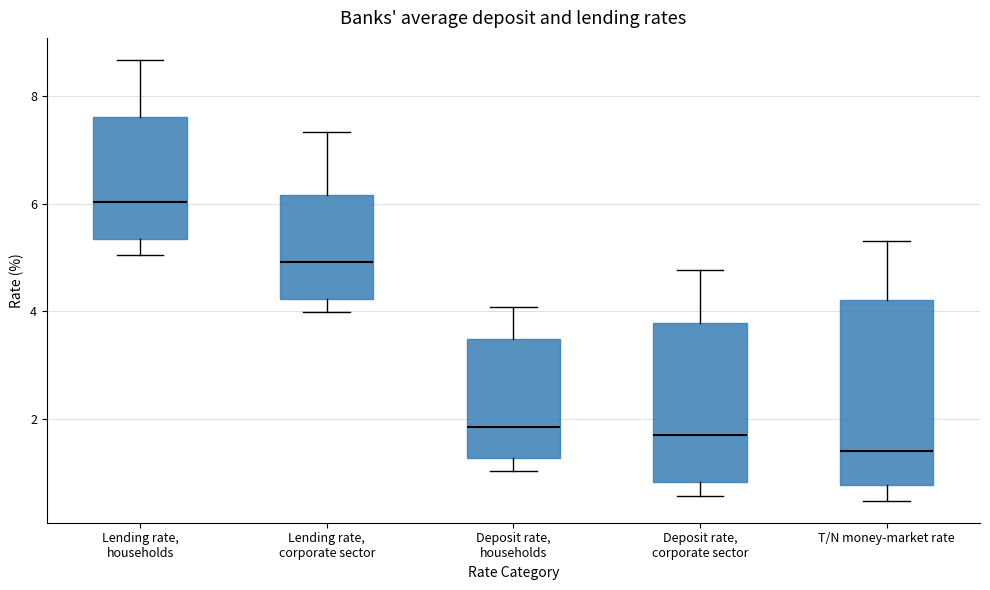

Reading left to right, read every box against the y-axis: the position of its median line, the range the box covers, and the ends of its whiskers. The values are not printed on the chart, so give them approximately, as read against the axis.

Lending rate, households: median 6.0, box 5.4 to 7.6, whiskers 5.0 to 8.6
Lending rate, corporate sector: median 5.0, box 4.2 to 6.2, whiskers 4.0 to 7.4
Deposit rate, households: median 1.8, box 1.2 to 3.4, whiskers 1.0 to 4.0
Deposit rate, corporate sector: median 1.6, box 0.8 to 3.8, whiskers 0.6 to 4.8
T/N money-market rate: median 1.4, box 0.8 to 4.2, whiskers 0.4 to 5.4